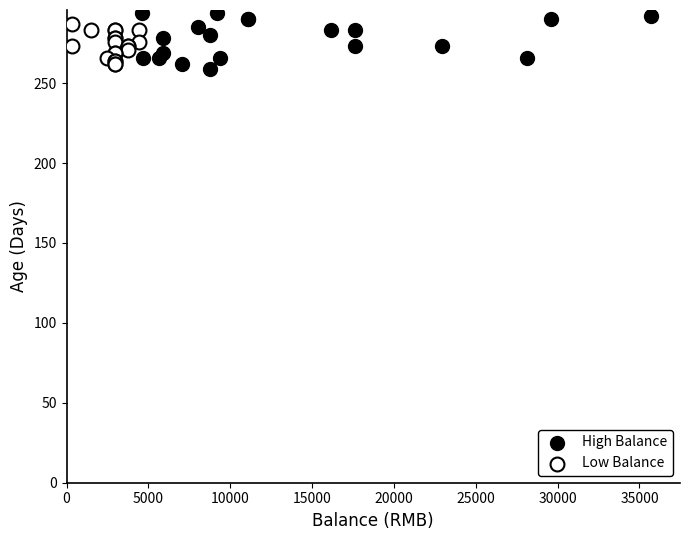

Which series has the widest spread of Y values?

High Balance